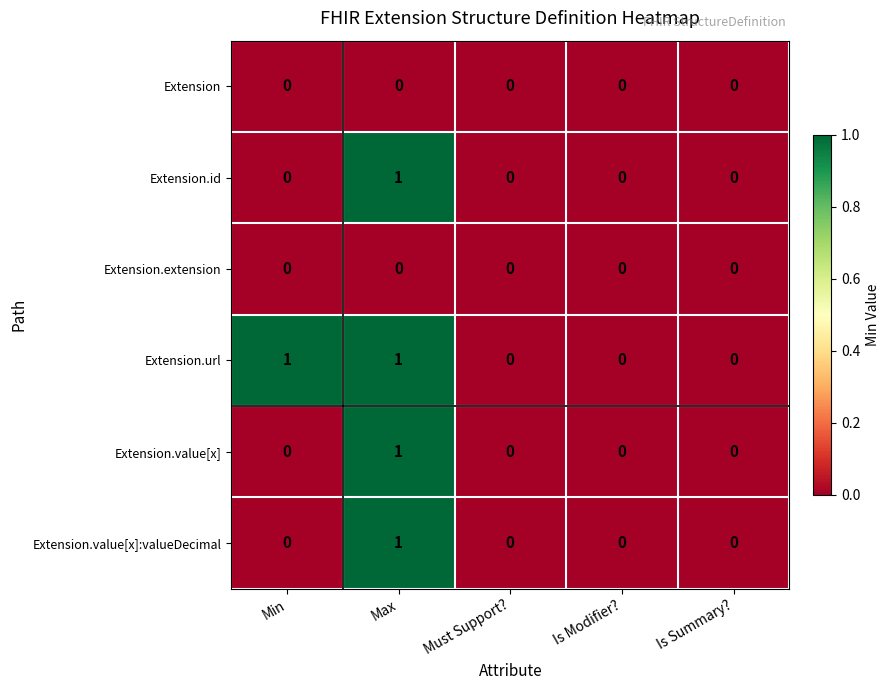

Reading right to left, transcribe all the data shown in this chart.

Extension: Is Summary?=0	Is Modifier?=0	Must Support?=0	Max=0	Min=0
Extension.id: Is Summary?=0	Is Modifier?=0	Must Support?=0	Max=1	Min=0
Extension.extension: Is Summary?=0	Is Modifier?=0	Must Support?=0	Max=0	Min=0
Extension.url: Is Summary?=0	Is Modifier?=0	Must Support?=0	Max=1	Min=1
Extension.value[x]: Is Summary?=0	Is Modifier?=0	Must Support?=0	Max=1	Min=0
Extension.value[x]:valueDecimal: Is Summary?=0	Is Modifier?=0	Must Support?=0	Max=1	Min=0